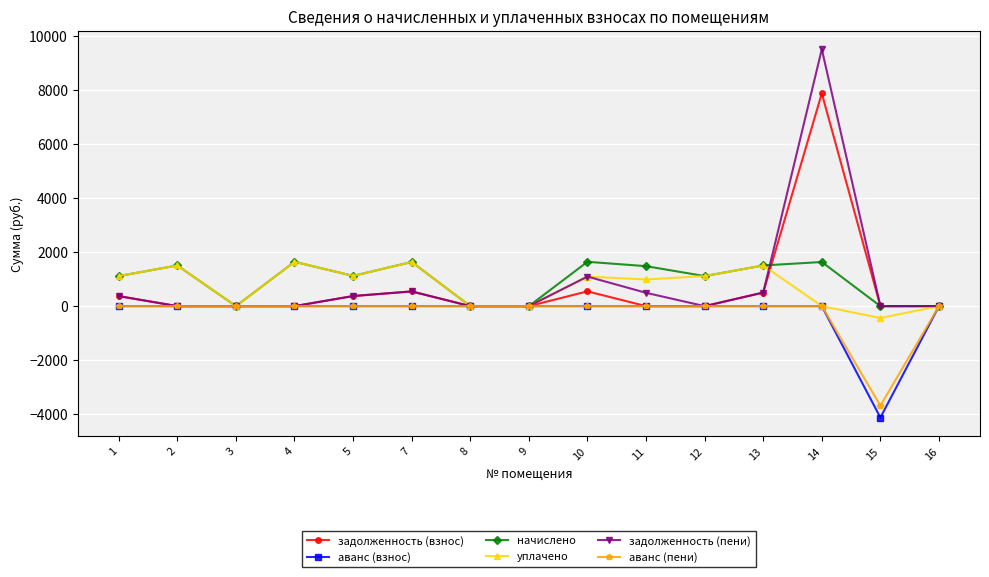

What is the spread (max minus min) of values at 10?

1638.7